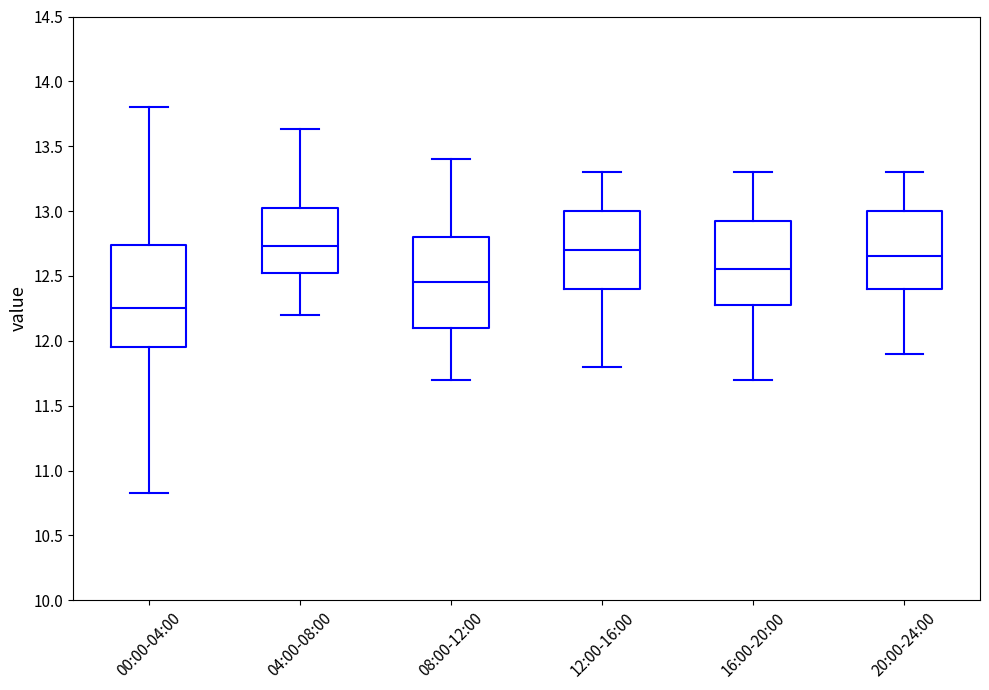

Reading left to right, read every box against the y-axis: the position of its median line, the range the box covers, and the ends of its whiskers. The values are not printed on the chart, so give them approximately, as read against the axis.

00:00-04:00: median 12.25, box 11.95 to 12.75, whiskers 10.85 to 13.80
04:00-08:00: median 12.75, box 12.50 to 13.05, whiskers 12.20 to 13.65
08:00-12:00: median 12.45, box 12.10 to 12.80, whiskers 11.70 to 13.40
12:00-16:00: median 12.70, box 12.40 to 13.00, whiskers 11.80 to 13.30
16:00-20:00: median 12.55, box 12.30 to 12.95, whiskers 11.70 to 13.30
20:00-24:00: median 12.65, box 12.40 to 13.00, whiskers 11.90 to 13.30